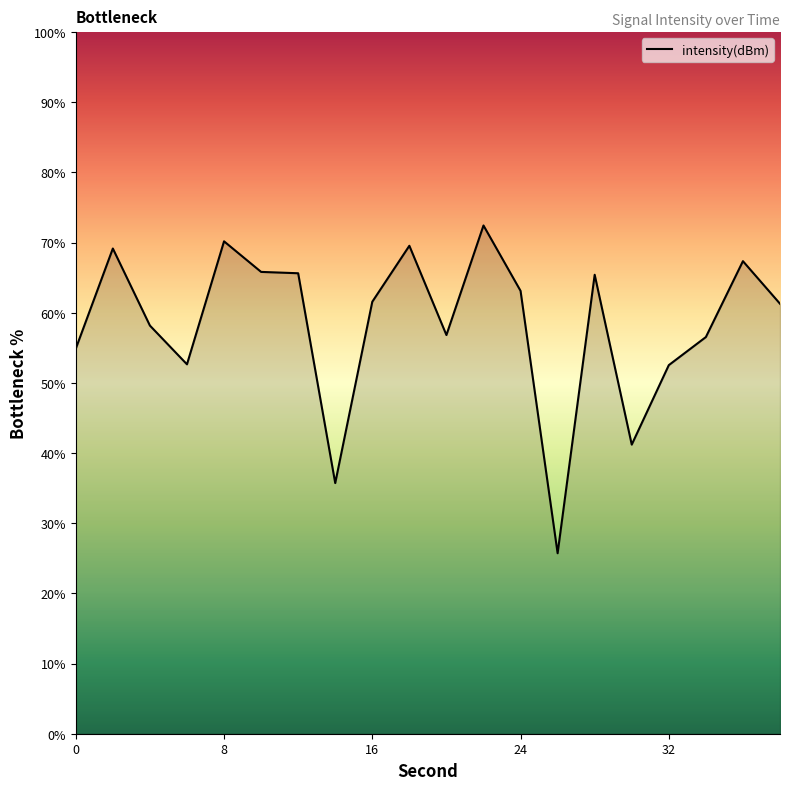

What is the greatest value displayed?

72.4